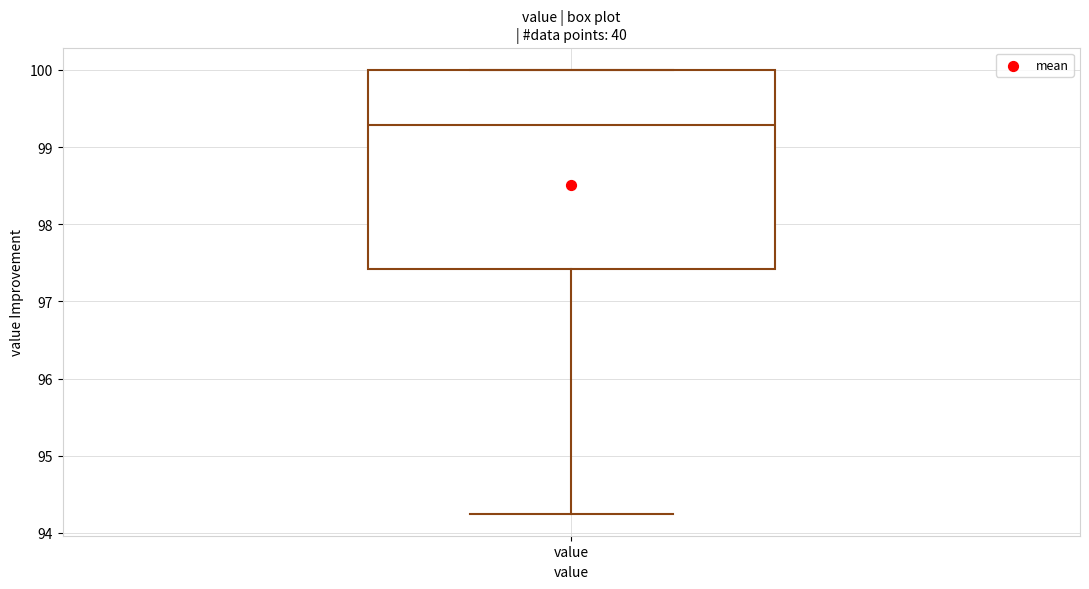

Read this box plot against the y-axis: the position of the median line, the range covered by the box, and the ends of both whiskers. The values are not printed on the chart, so give them approximately, as read against the axis.

median 99.3, box 97.4 to 100.0, whiskers 94.3 to 100.0